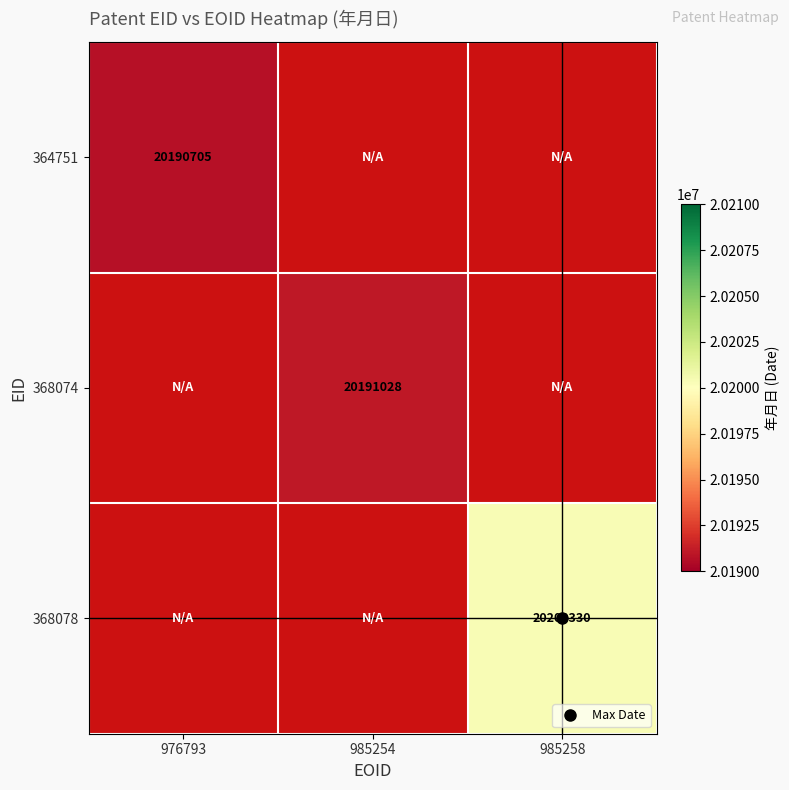

Is the value of 364751 at 985254 greater than the value of 368078 at 976793?

No